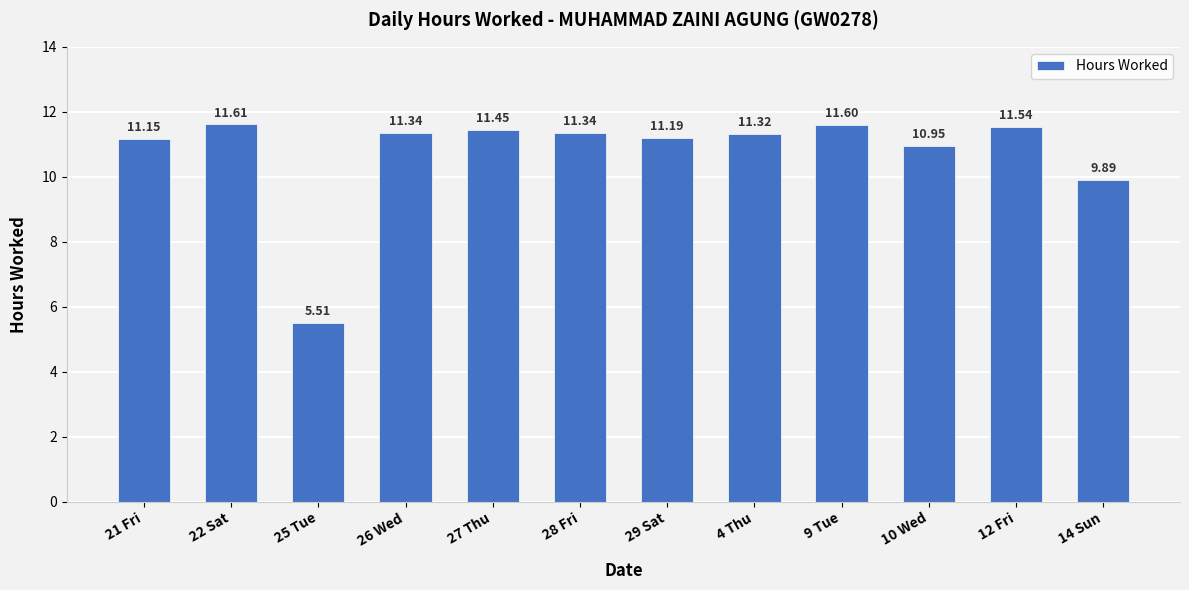

What is the label of the 12th bar from the left?

14 Sun